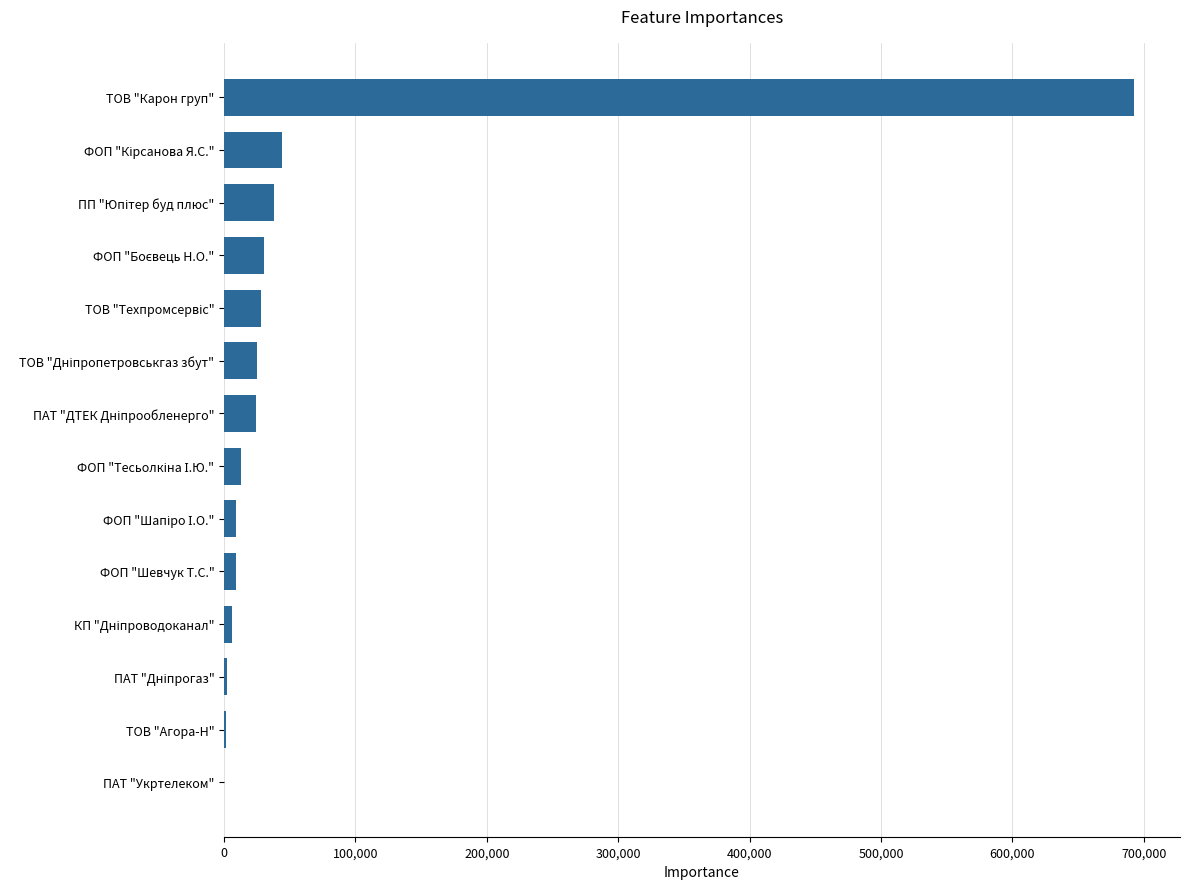

Is it true that the value at ТОВ "Карон груп" is 982823.5?

False